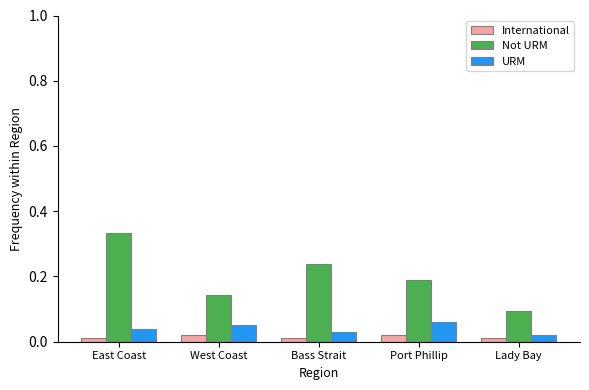

At how many categories does at least one series exceed 0?

5